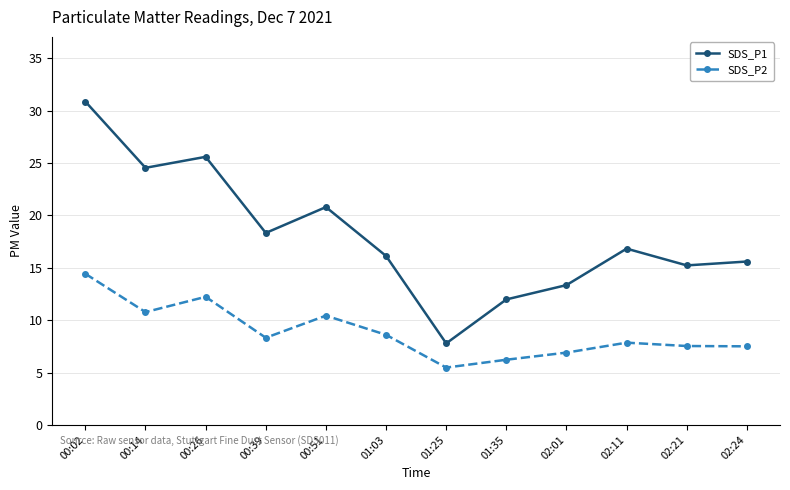

What position from the left is 00:26?

3